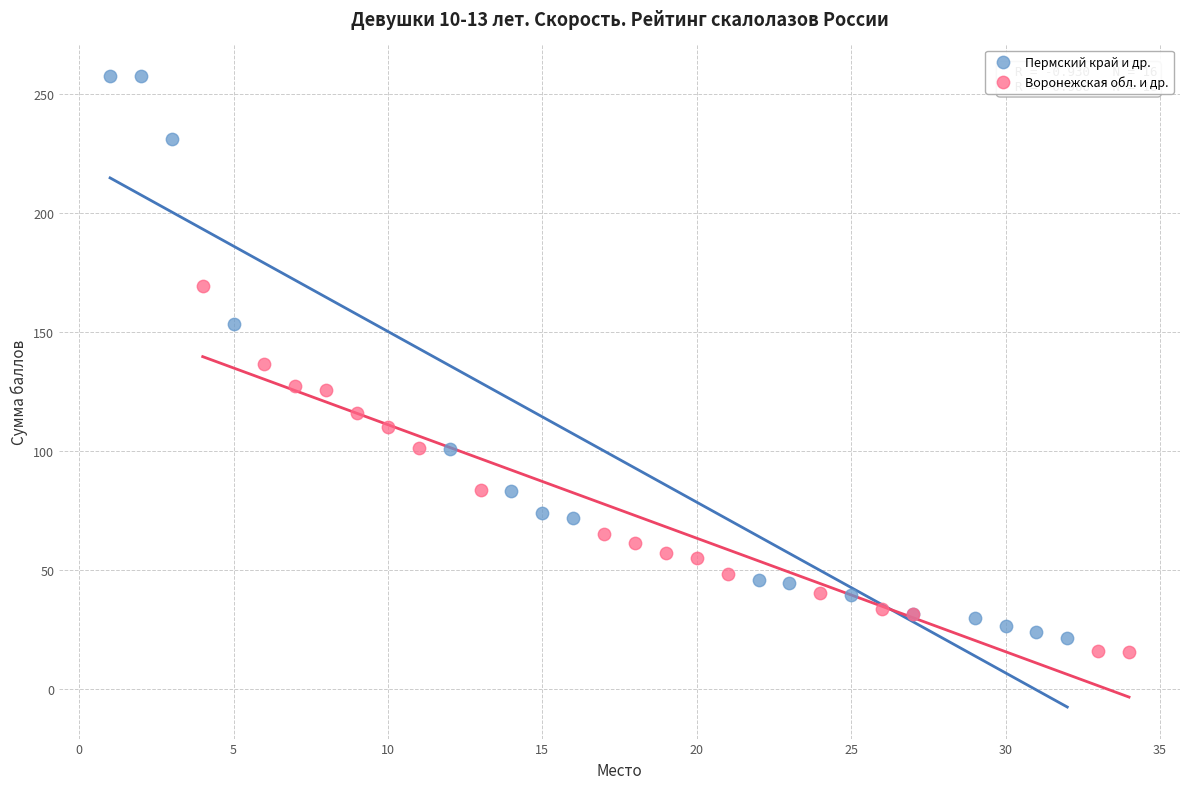

Which series has the widest spread of Y values?

Пермский край и др.